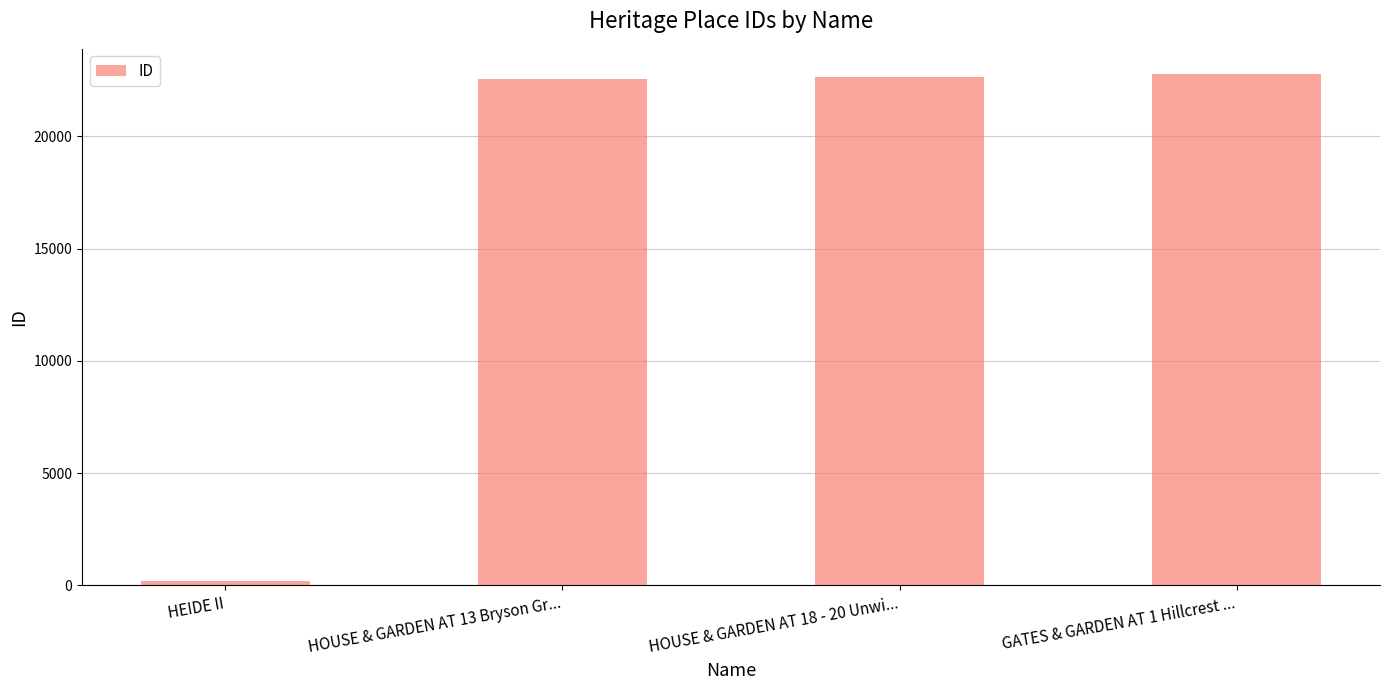

The chart shows a value of 39348 at HOUSE & GARDEN AT 13 Bryson Gr.... True or false?

False